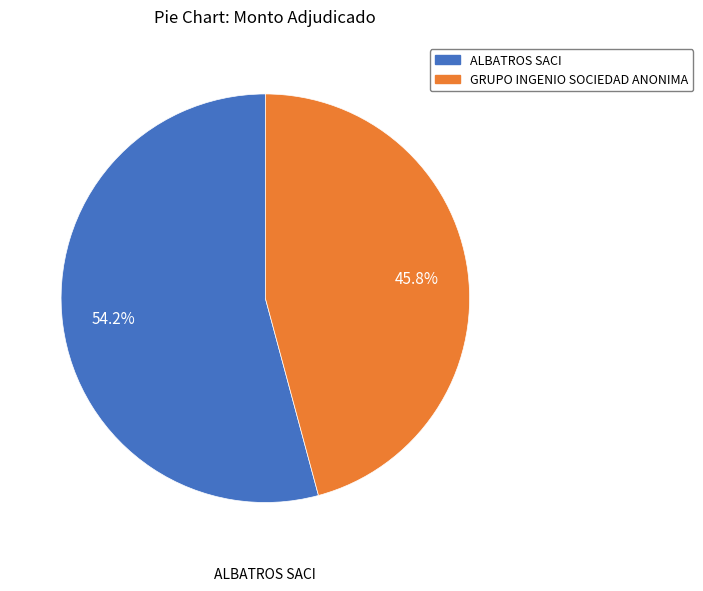

Is it true that ALBATROS SACI is 47% of the pie?

False